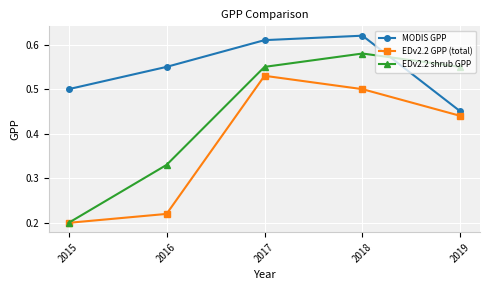

List the series in order of their overall mean, lowest first.

EDv2.2 GPP (total), EDv2.2 shrub GPP, MODIS GPP